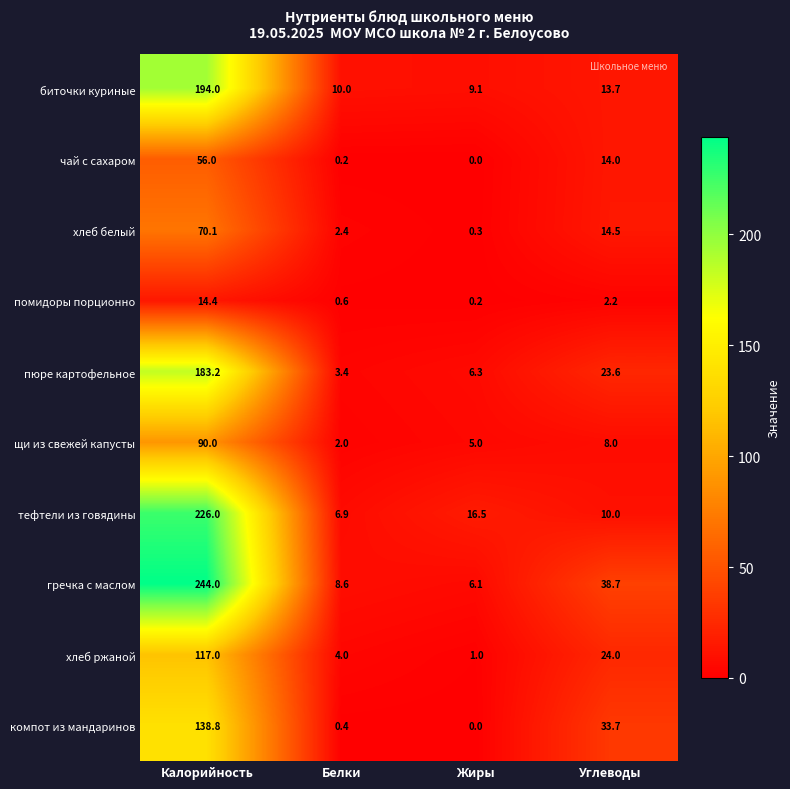

Rank the series by their maximum value, from lowest to highest.

помидоры порционно, чай с сахаром, хлеб белый, щи из свежей капусты, хлеб ржаной, компот из мандаринов, пюре картофельное, биточки куриные, тефтели из говядины, гречка с маслом